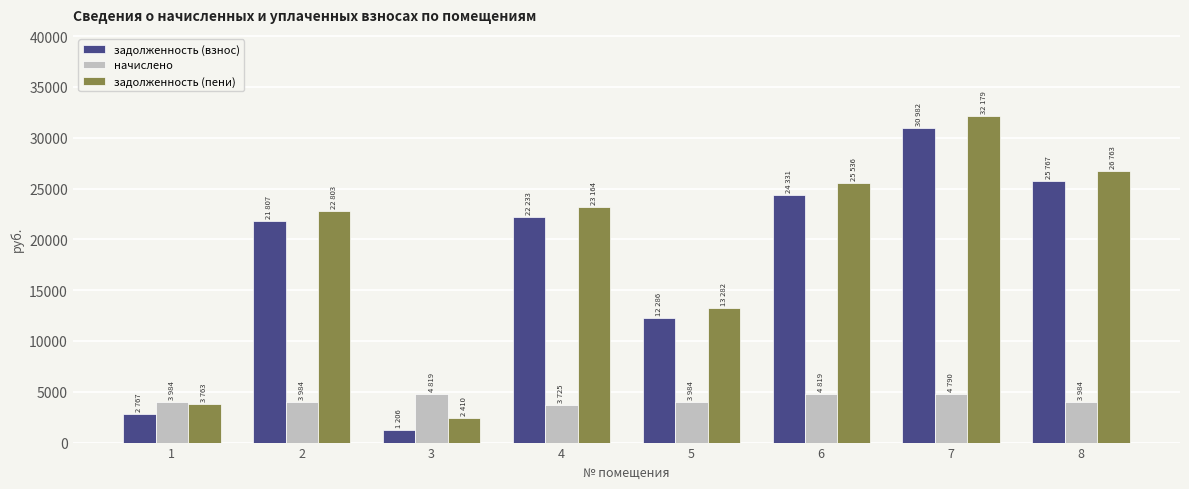

Between 6 and 7, which series saw the biggest shift?

задолженность (взнос)